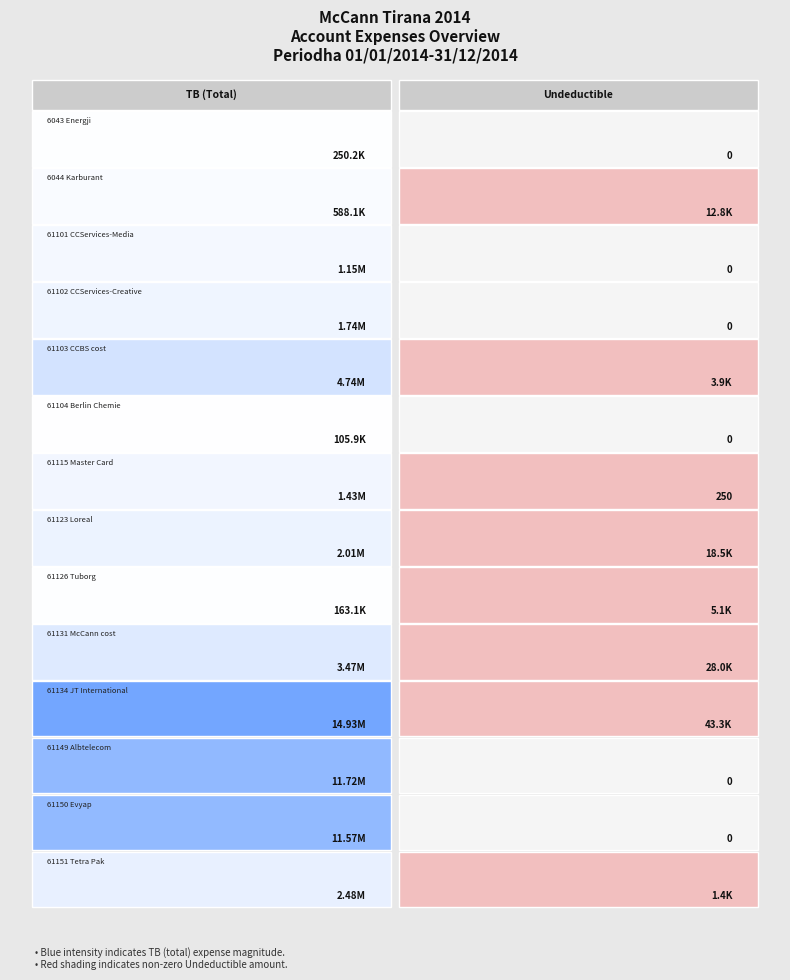

What is the approximate value of 61149 at 0?

11717876.6